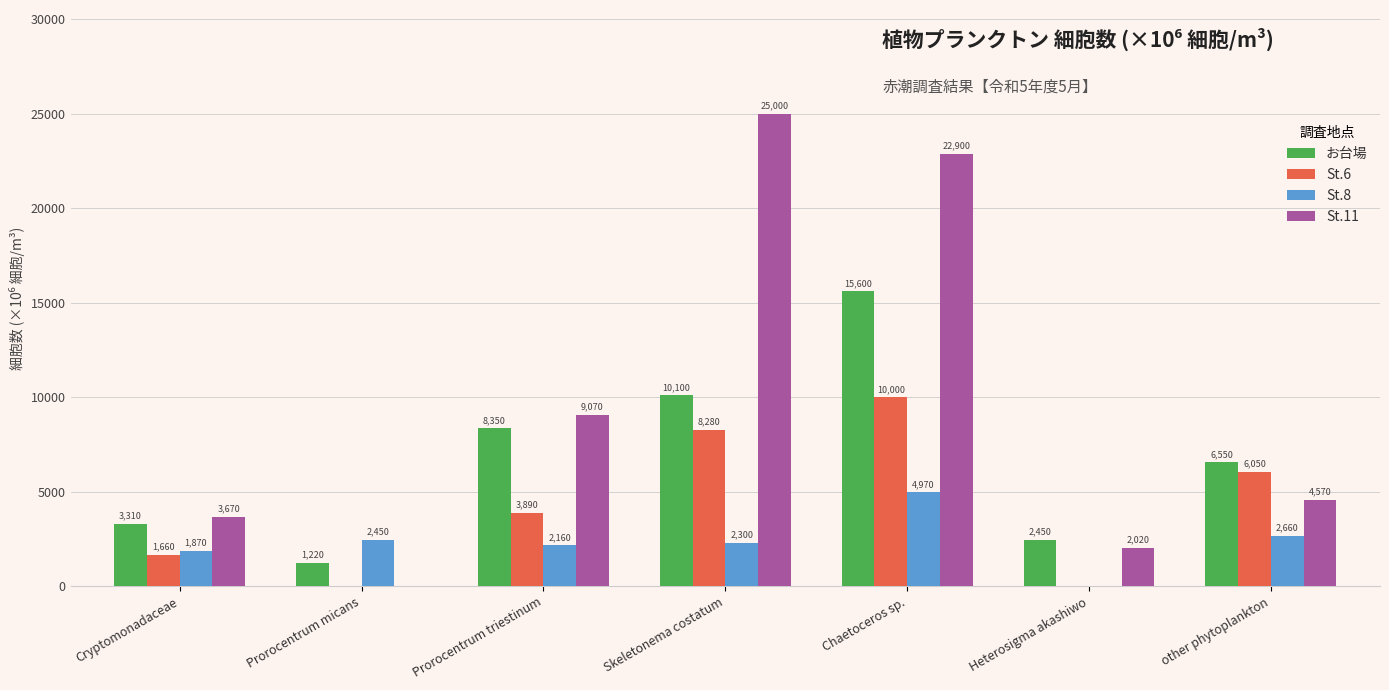

Reading left to right, transcribe all the data shown in this chart.

お台場: Cryptomonadaceae=3310	Prorocentrum micans=1220	Prorocentrum triestinum=8350	Skeletonema costatum=10100	Chaetoceros sp.=15600	Heterosigma akashiwo=2450	other phytoplankton=6550
St.6: Cryptomonadaceae=1660	Prorocentrum micans=0	Prorocentrum triestinum=3890	Skeletonema costatum=8280	Chaetoceros sp.=10000	Heterosigma akashiwo=0	other phytoplankton=6050
St.8: Cryptomonadaceae=1870	Prorocentrum micans=2450	Prorocentrum triestinum=2160	Skeletonema costatum=2300	Chaetoceros sp.=4970	Heterosigma akashiwo=0	other phytoplankton=2660
St.11: Cryptomonadaceae=3670	Prorocentrum micans=0	Prorocentrum triestinum=9070	Skeletonema costatum=25000	Chaetoceros sp.=22900	Heterosigma akashiwo=2020	other phytoplankton=4570